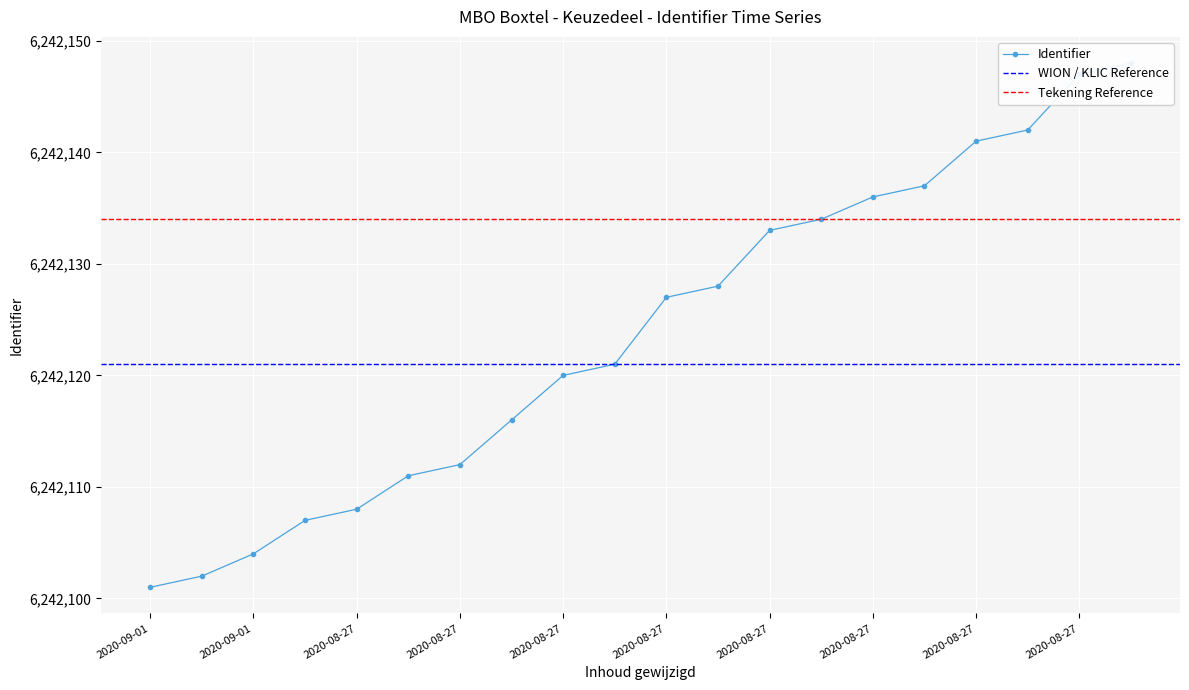

How many data points are less than 6242127?

10